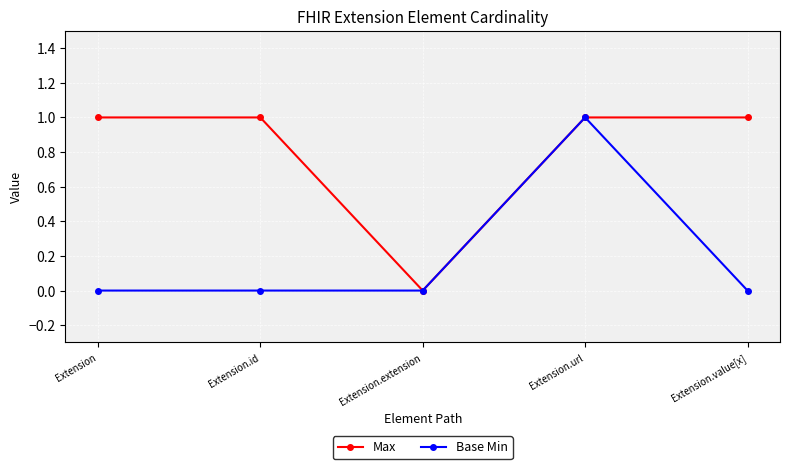

At which label does Max reach its minimum?

Extension.extension